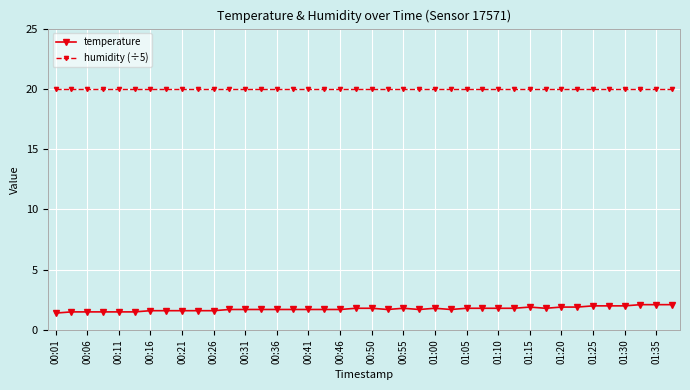

Rank the series by their average value, from highest to lowest.

humidity (÷5), temperature